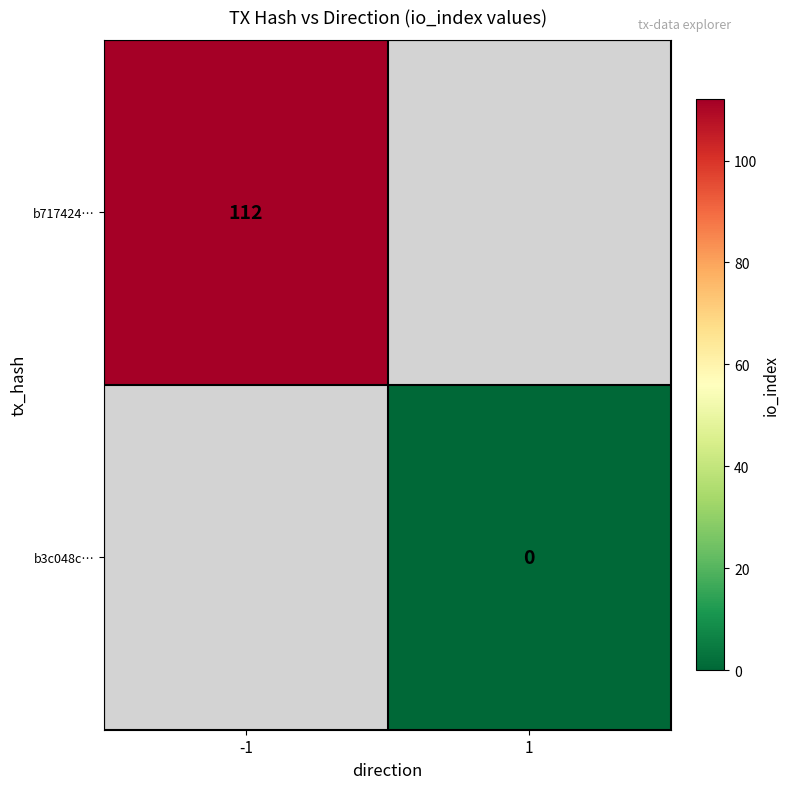

The value of b717424… at -1 is 173. True or false?

False